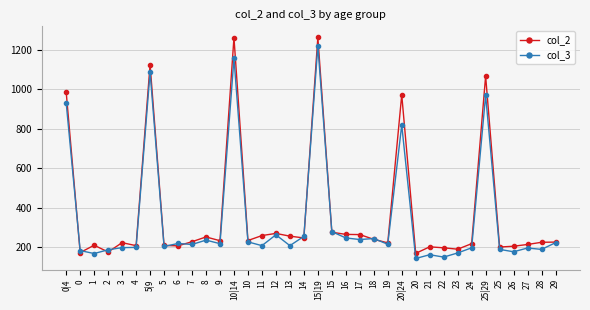

Is the value of col_3 at 28 greater than the value of col_2 at 10|14?

No